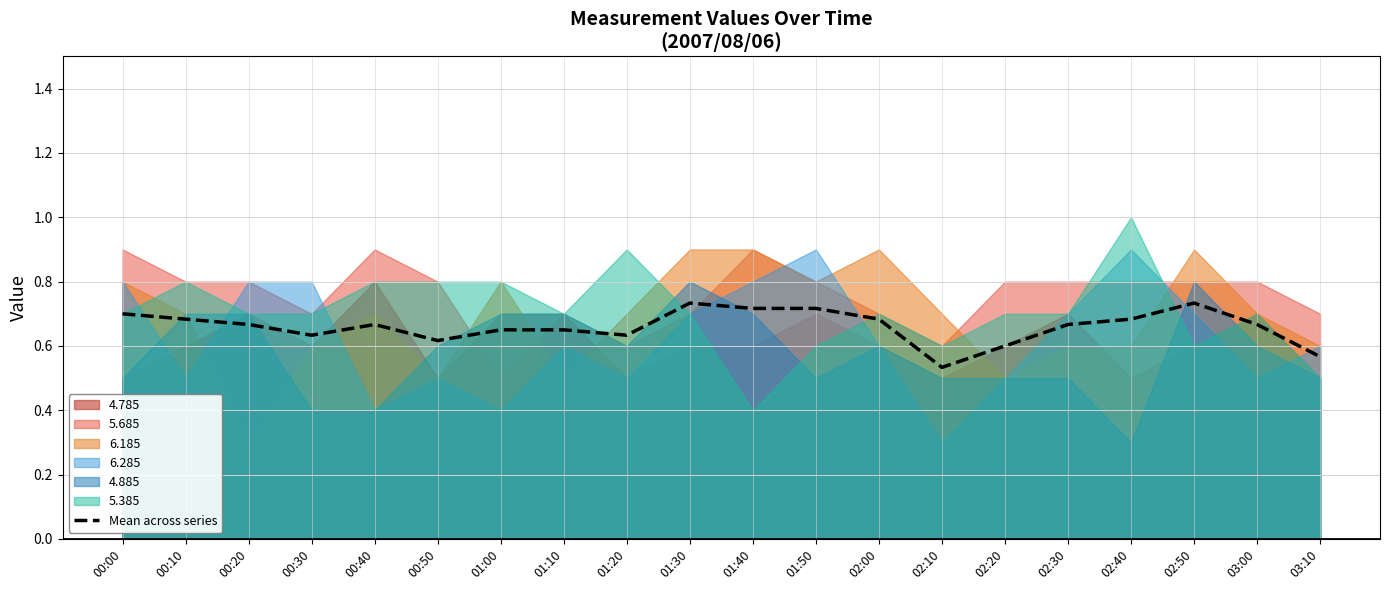

At which category does the chart reach its minimum across all series?

02:10